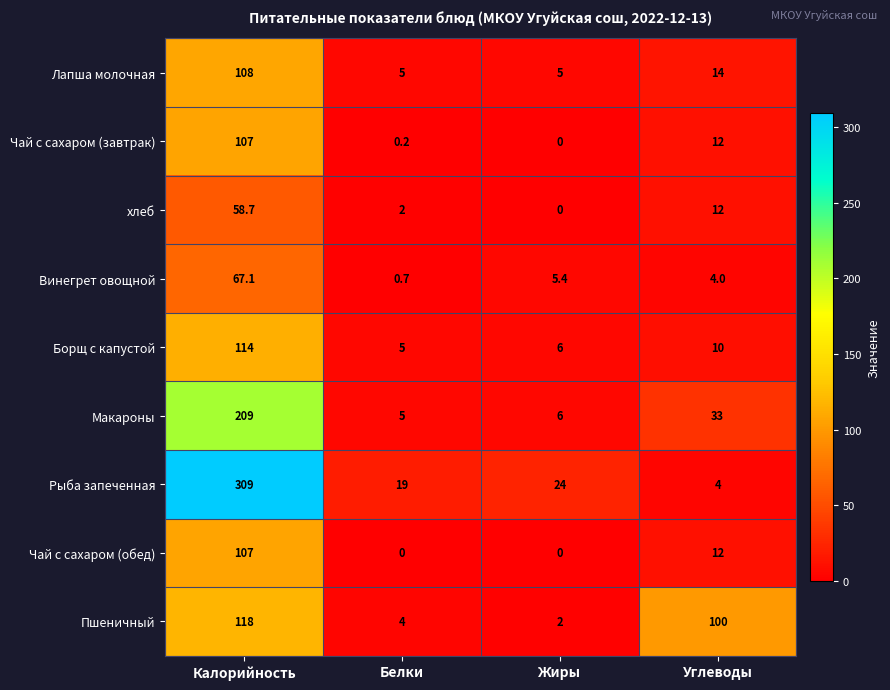

At which label does Лапша молочная first exceed 14?

Калорийность